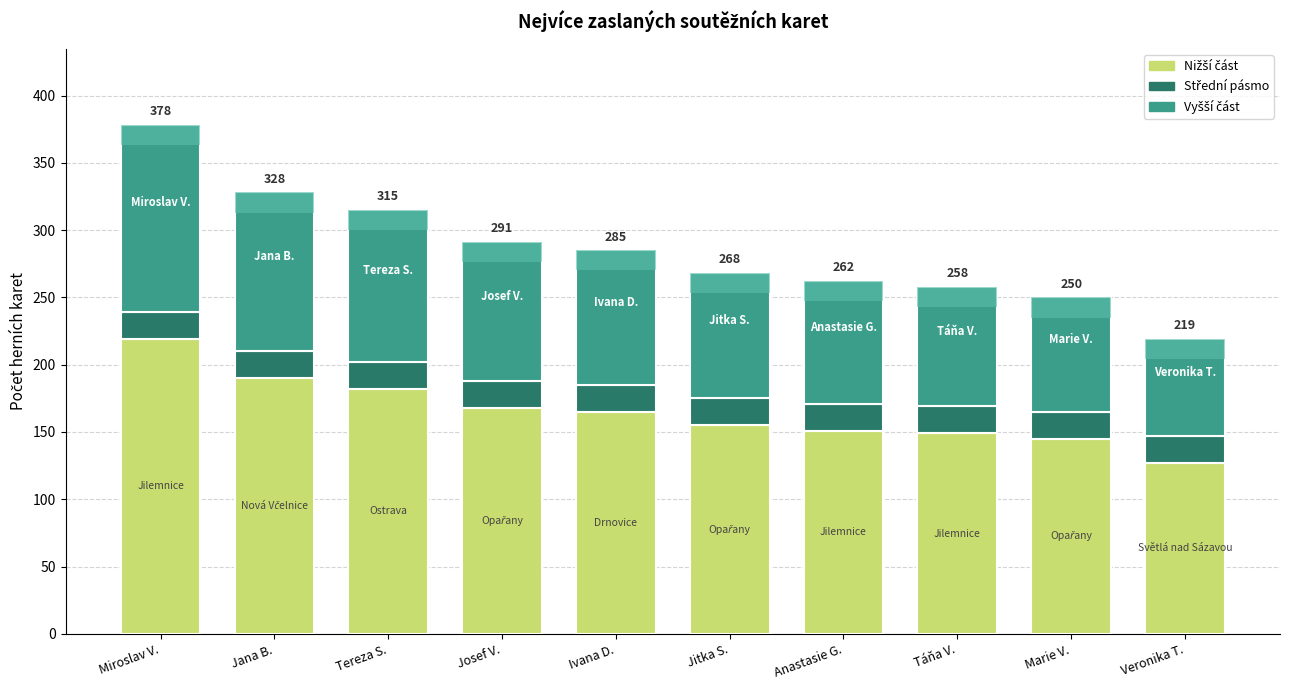

The Vyšší část series shows 93 at Jitka S.. True or false?

True